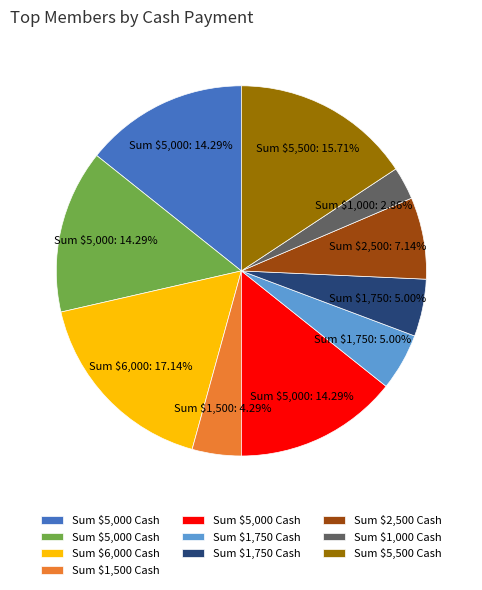

Is there any slice that represents more than half of the pie?

No